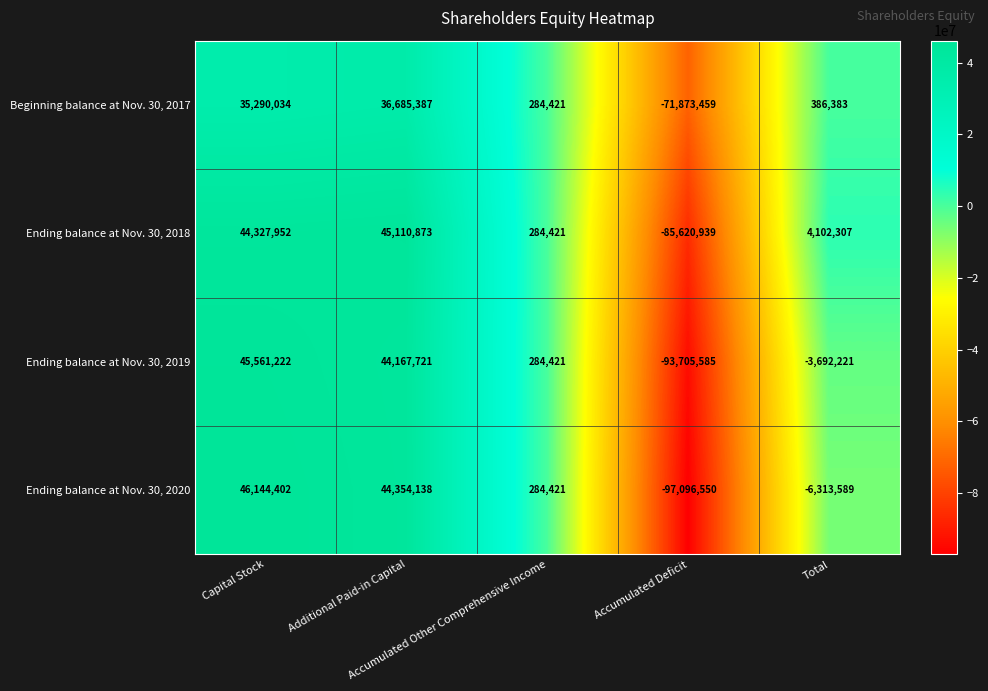

Count the number of categories in the chart.

5